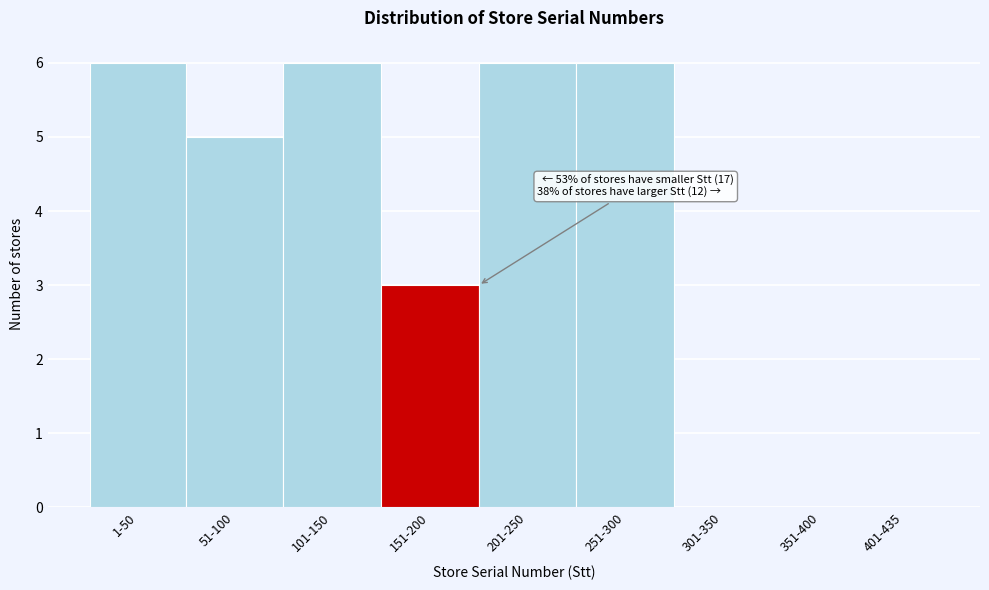

Reading left to right, transcribe all the data shown in this chart.

1-50=6	51-100=5	101-150=6	151-200=3	201-250=6	251-300=6	301-350=0	351-400=0	401-435=0